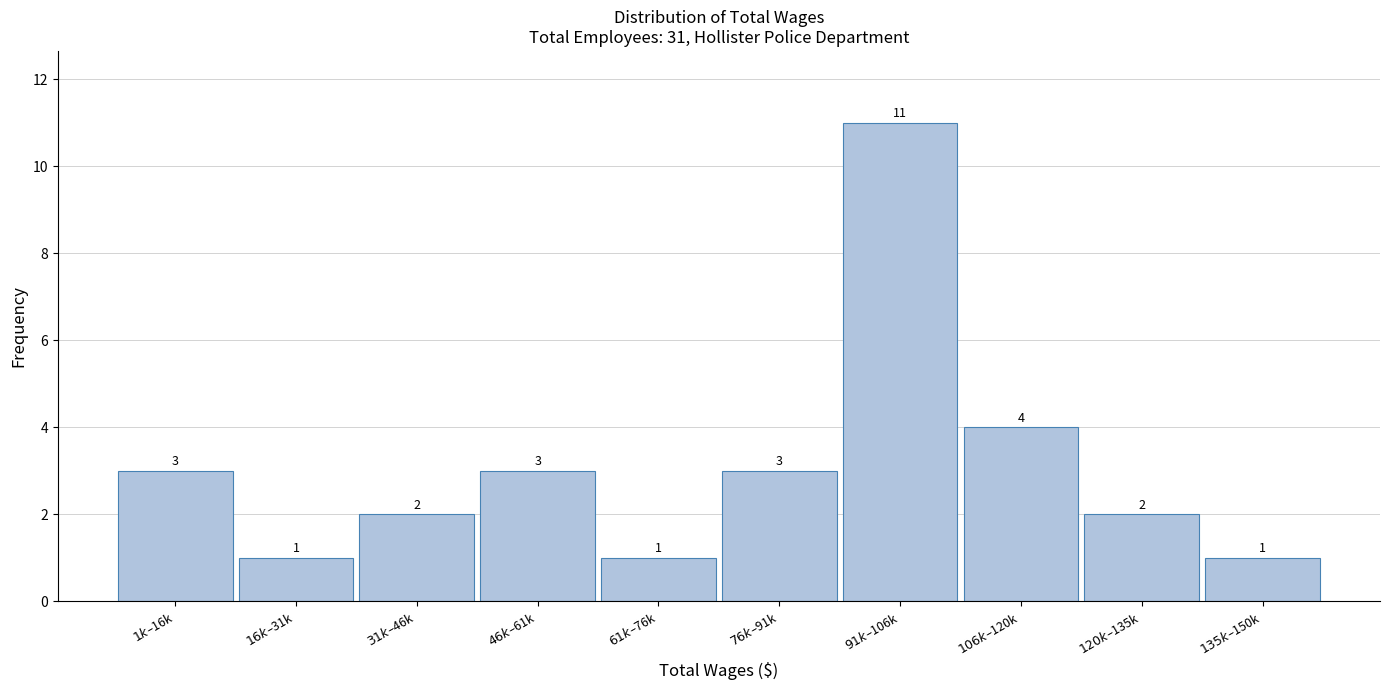

Reading right to left, list all the values displayed in this chart.

1	2	4	11	3	1	3	2	1	3